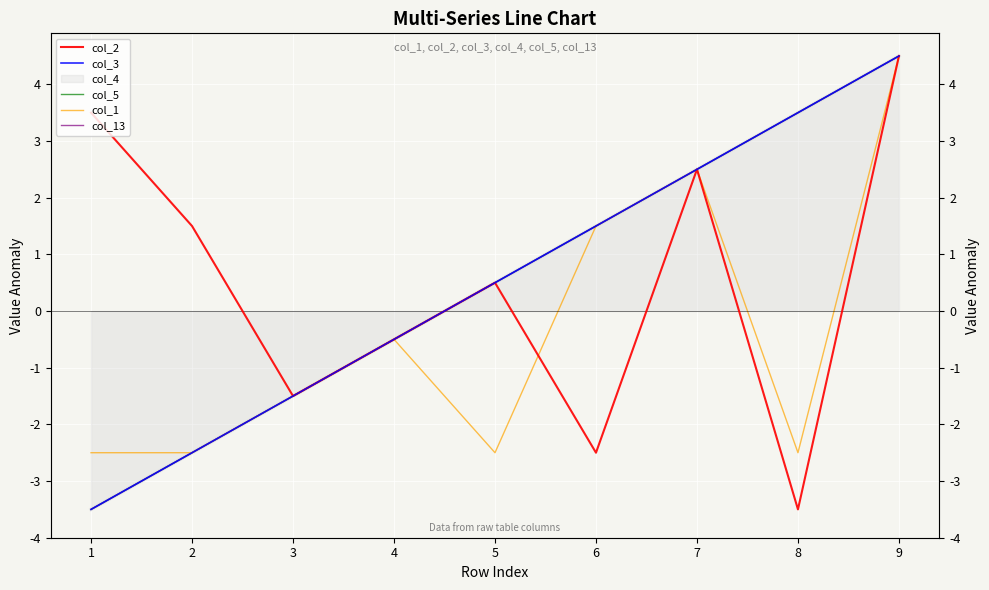

What is the difference between the col_5 values at 7 and 1?

6.0